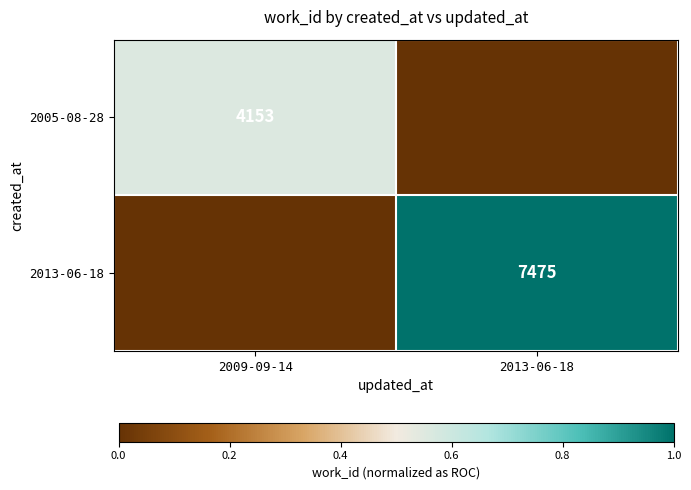

Is it true that 2013-06-18 equals 13049 at 2013-06-18?

False